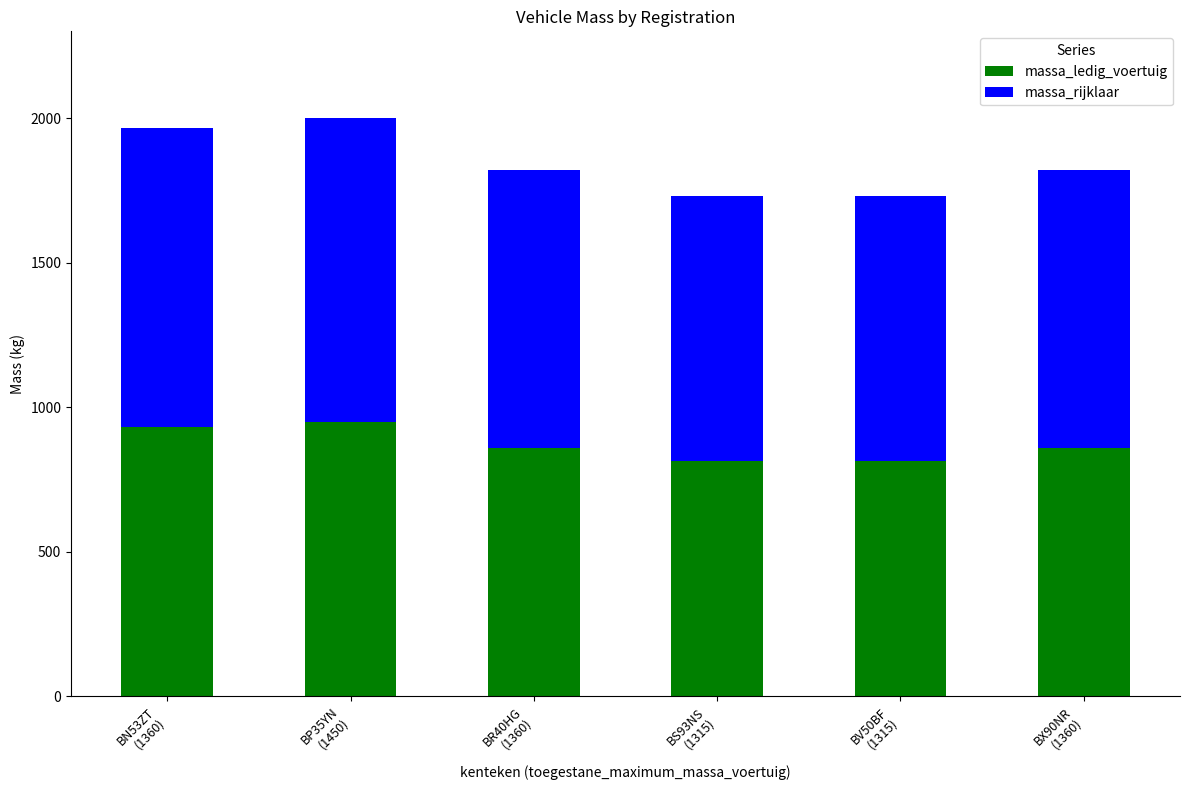

What is the highest value of the massa_ledig_voertuig series?

950